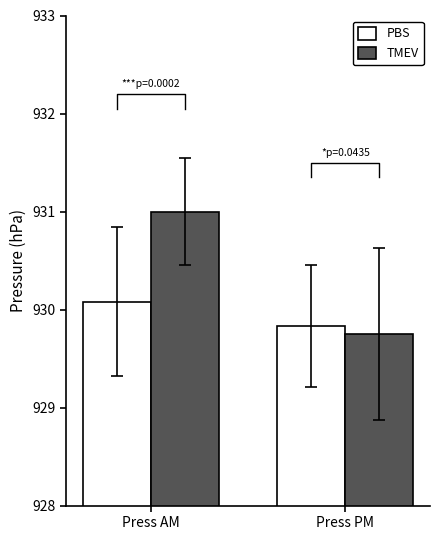

Is it true that TMEV equals 929.8 at Press PM?

True